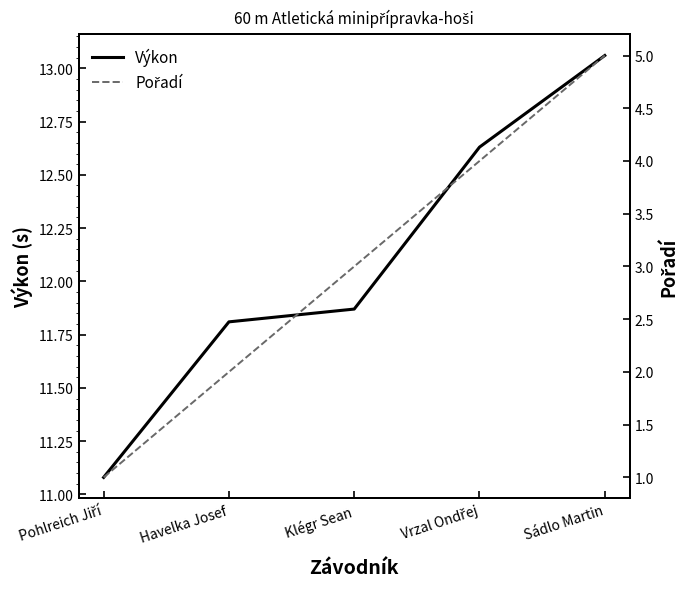

What value does the Výkon series have at Klégr Sean?

11.9